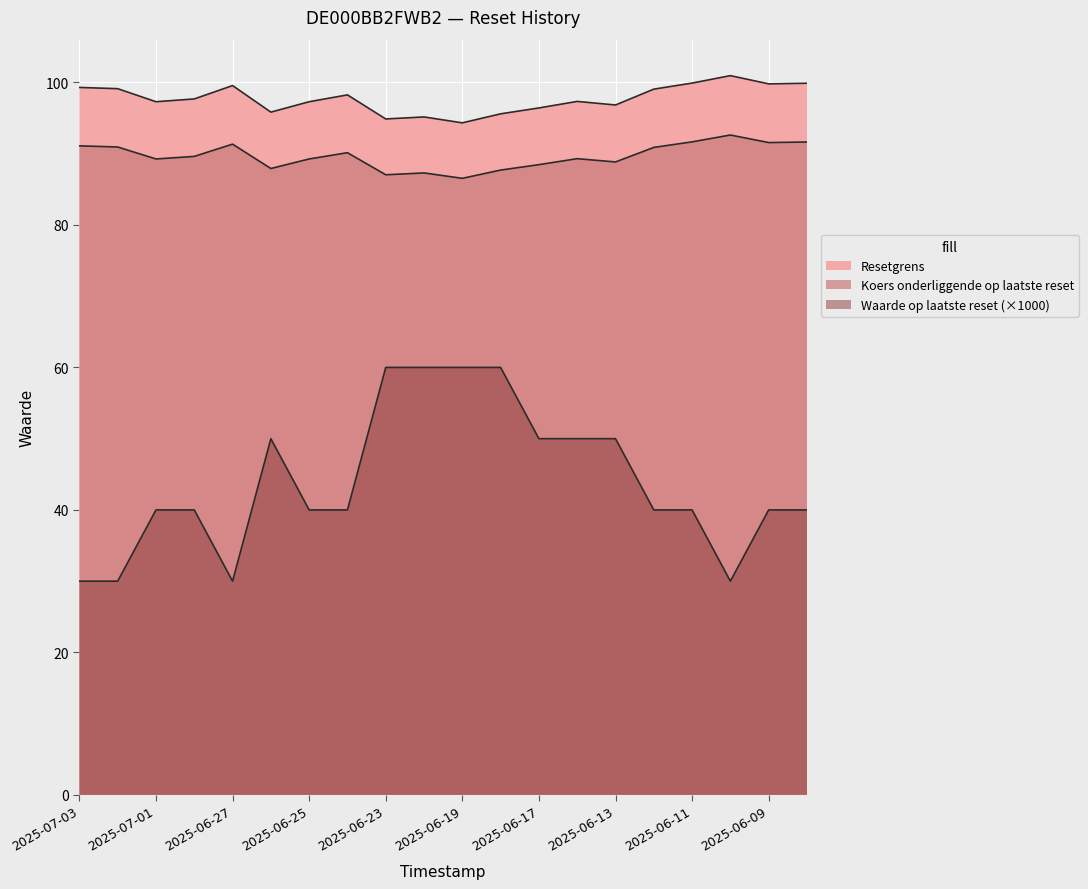

How many Waarde op laatste reset values are between 40 and 50?

12